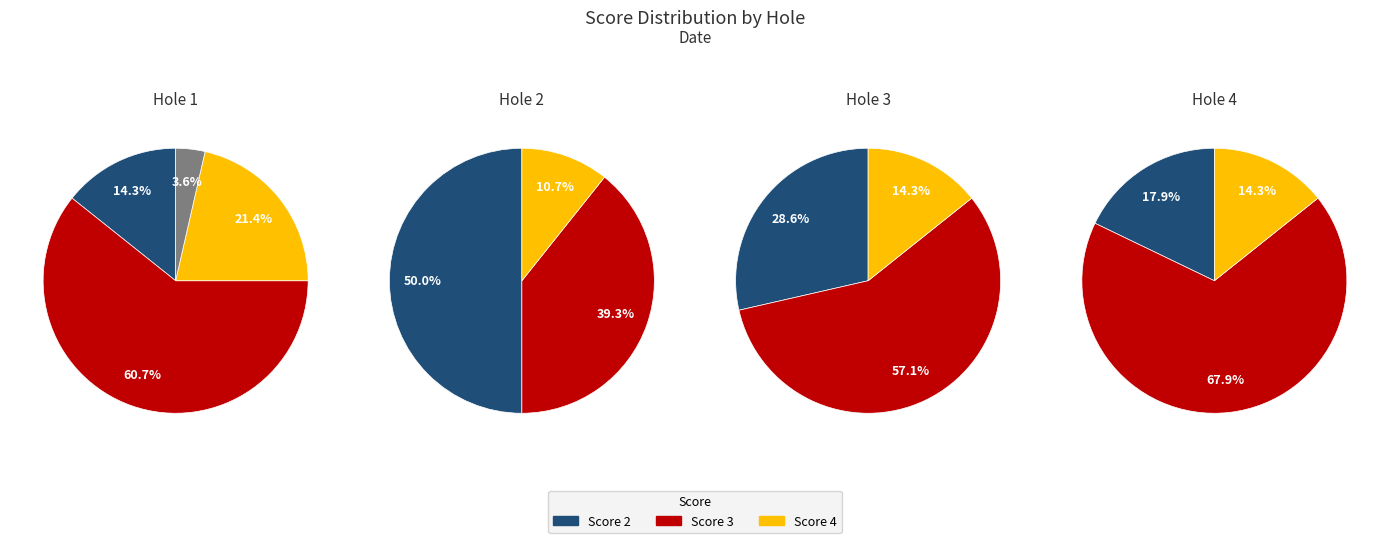

True or false: hole_1_counts accounts for 14% of the total.

True